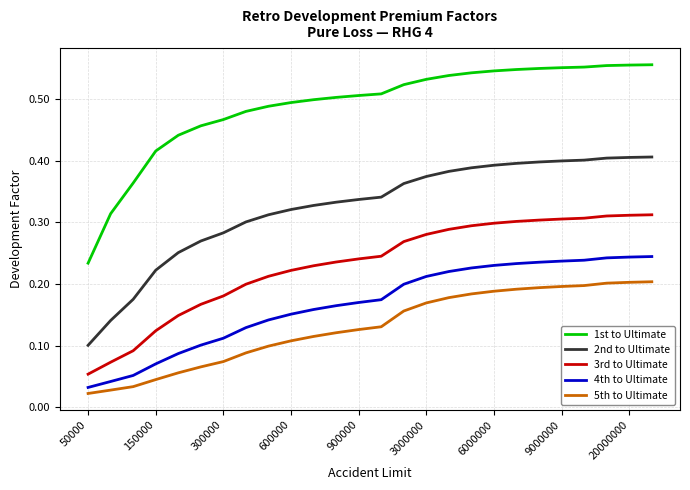

How many lines are shown in the chart?

5